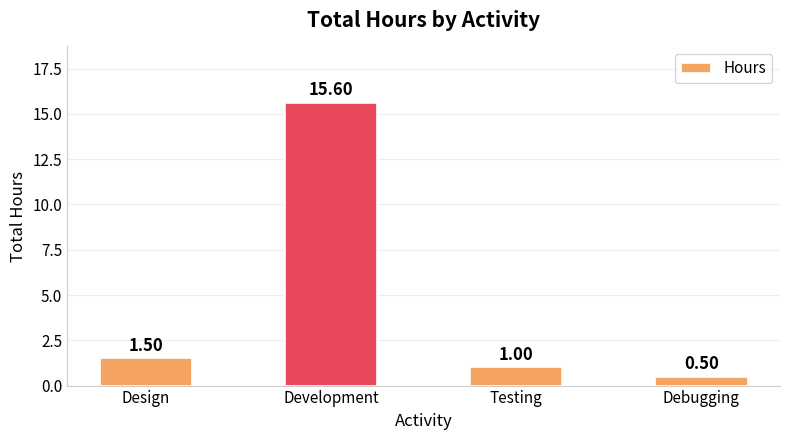

List the labels in order of value, smallest first.

Debugging, Testing, Design, Development